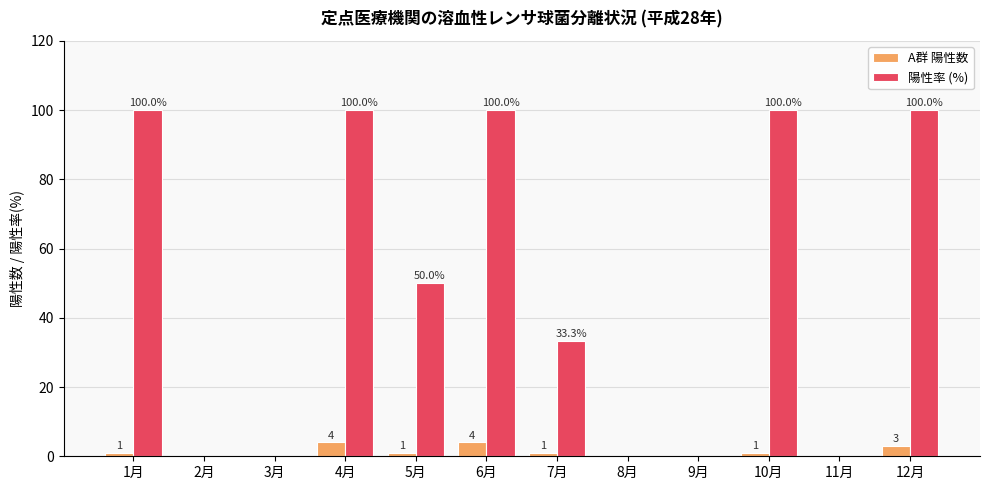

What value does the 陽性率 (%) series have at 6月?

100.0